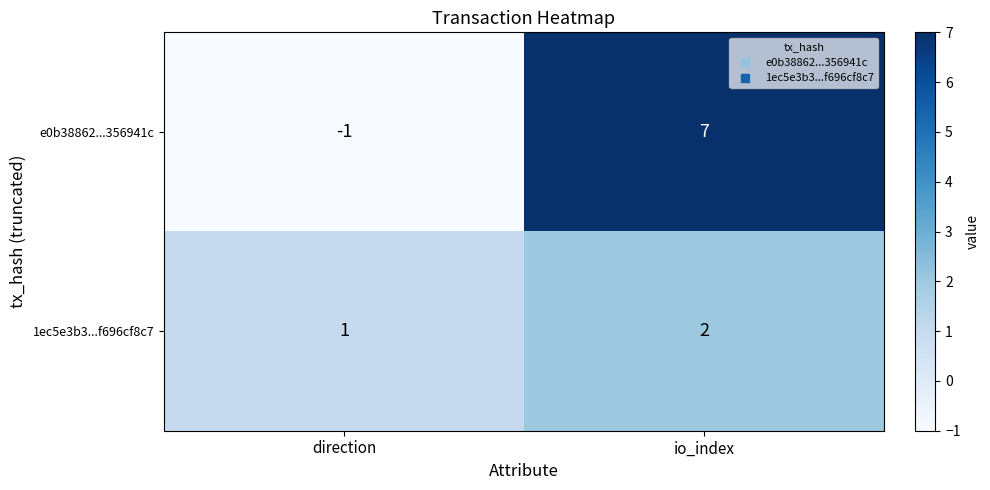

List the series in order of their peak value, highest first.

e0b38862...356941c, 1ec5e3b3...f696cf8c7